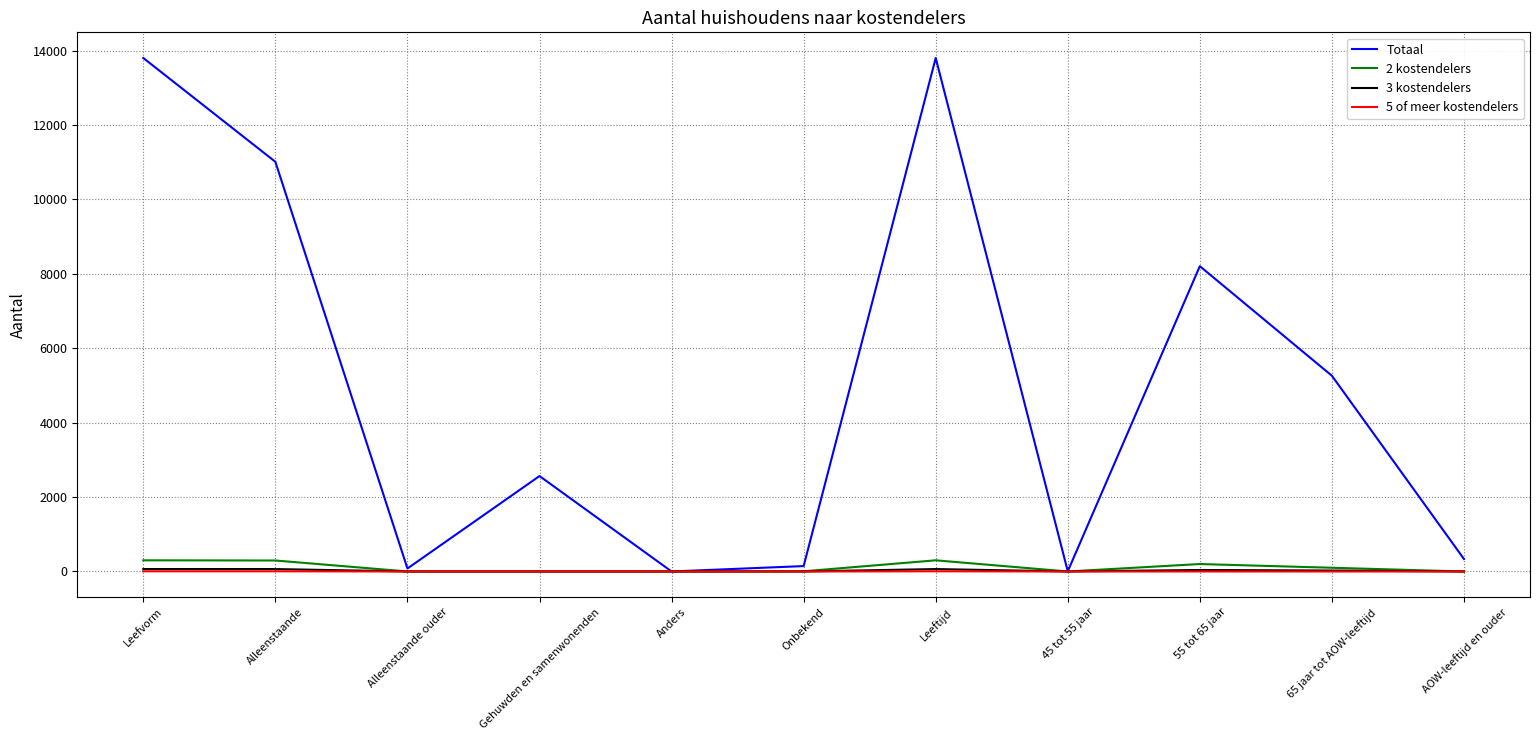

Which series has the largest range (max minus min)?

Totaal